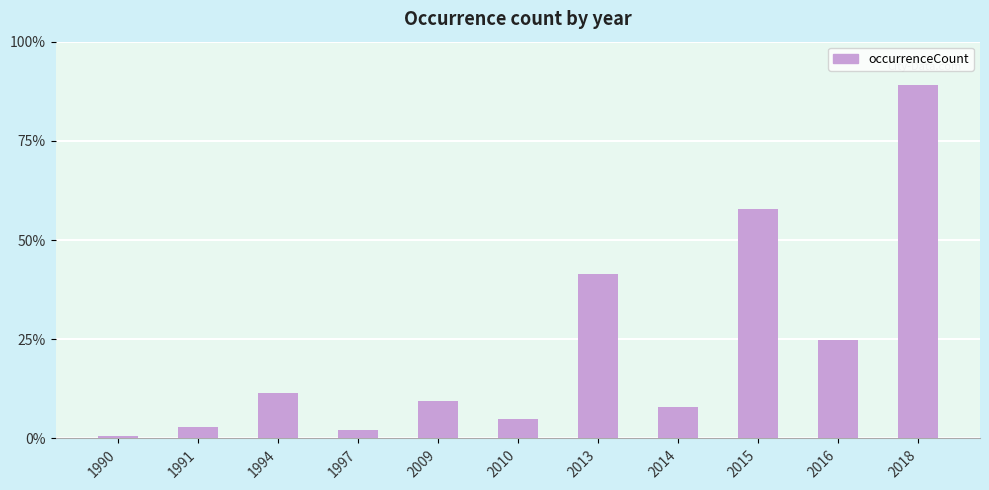

Which category has the highest value across all series?

2018